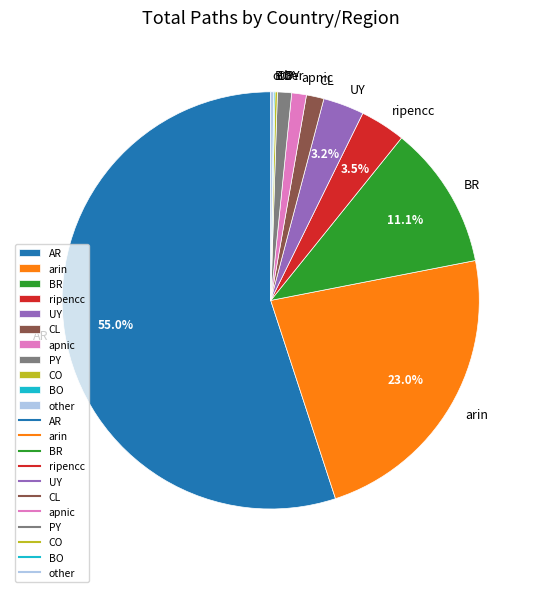

What is the largest slice in the pie chart?

AR